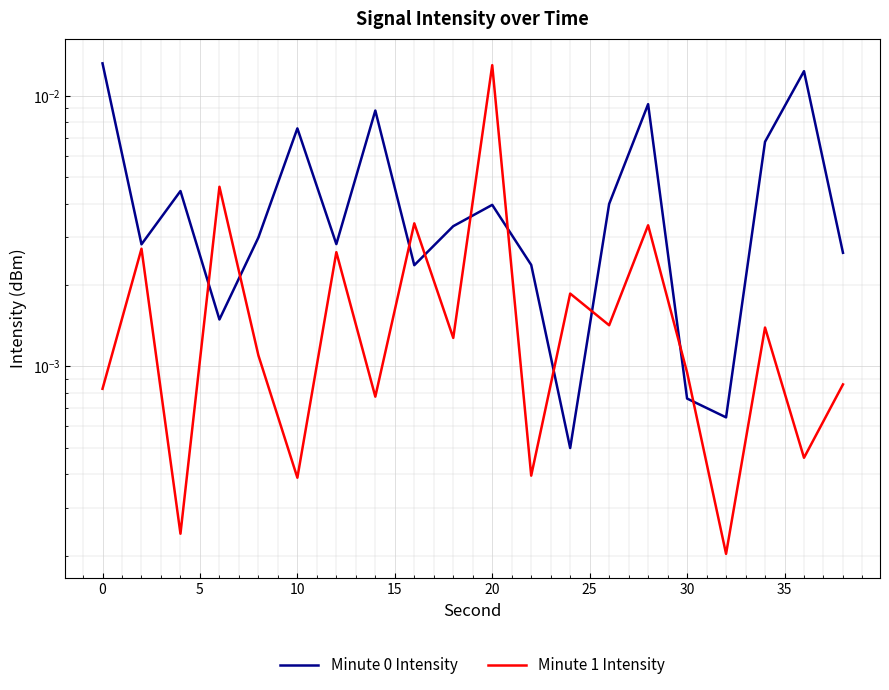

At 0, list the series in order from smallest to largest.

Minute 1 Intensity, Minute 0 Intensity